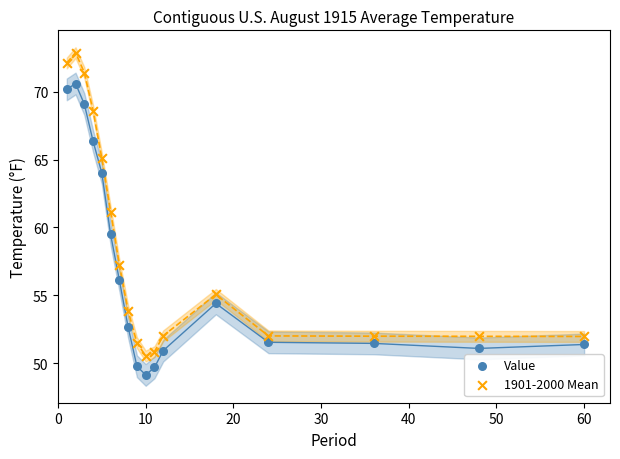

Across all data points, what is the range of Y values (max minus min)?

23.7